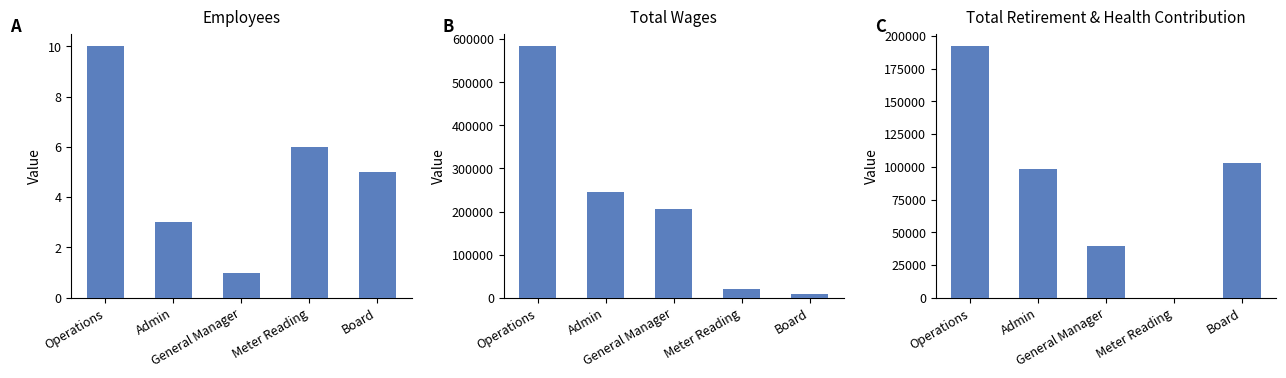

What is the total value across all series at Meter Reading?

20474